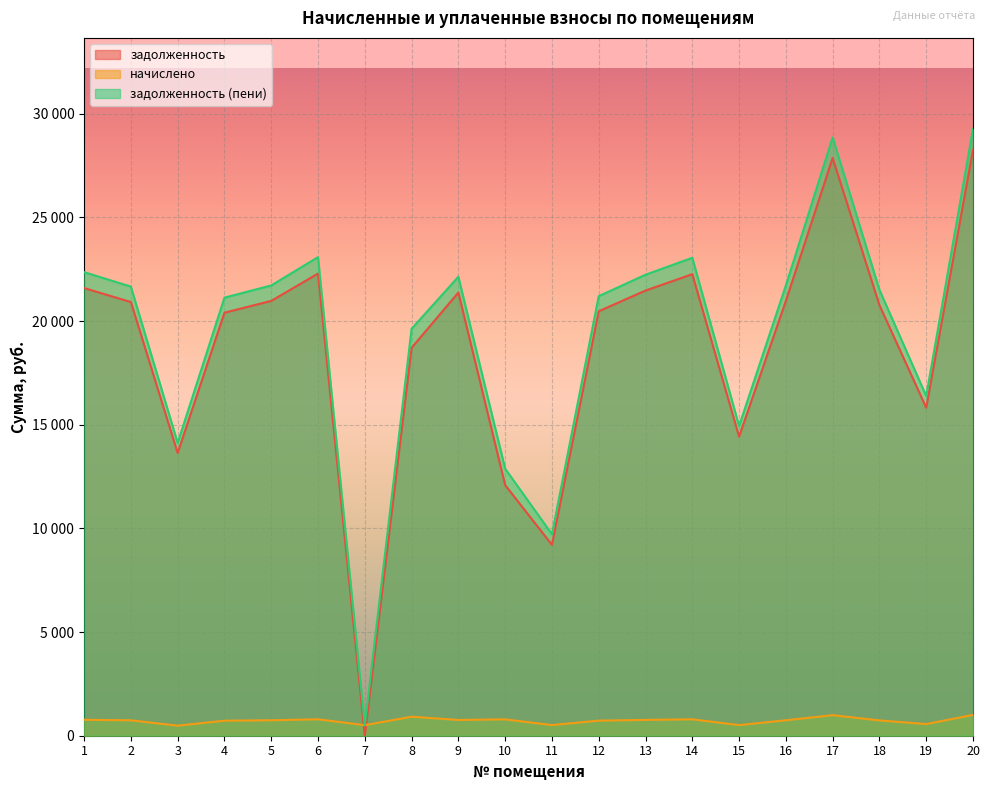

How many values in the начислено series exceed 745?

11